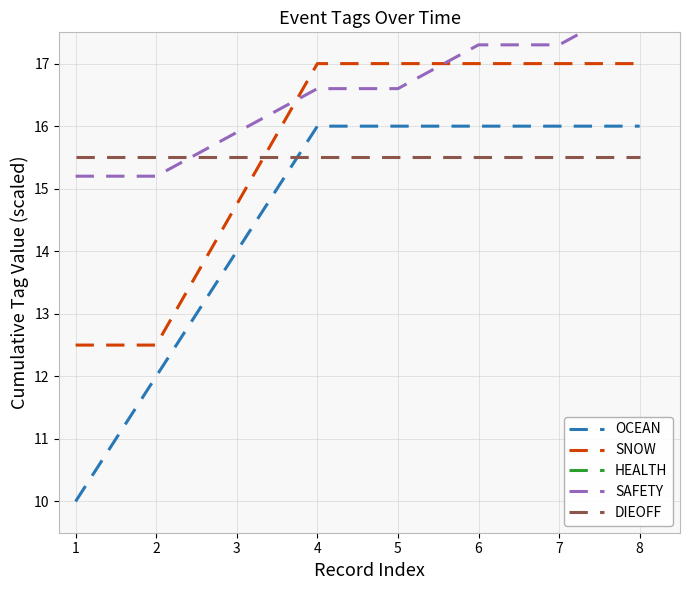

What is the value of the OCEAN point at the 5th from the left?

16.0